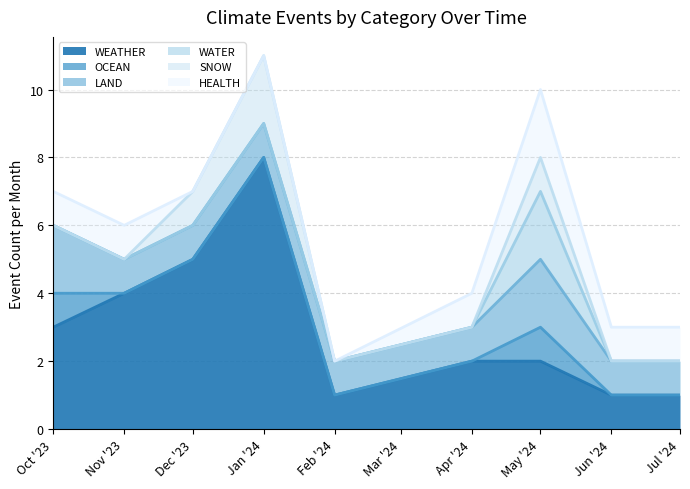

Does the chart display data point markers on the line(s)?

No